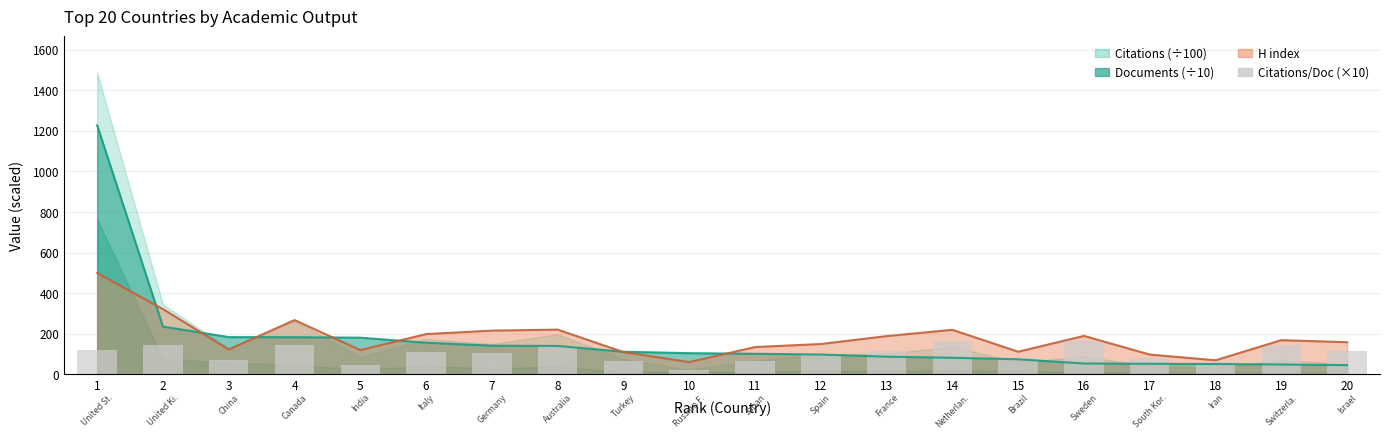

What is the sum of the values at 14 and 15?

246.4